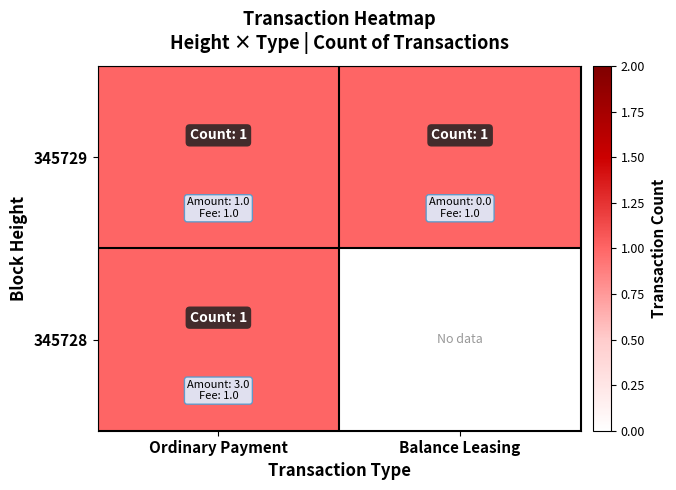

What is the difference between the highest and lowest values at Balance Leasing?

1